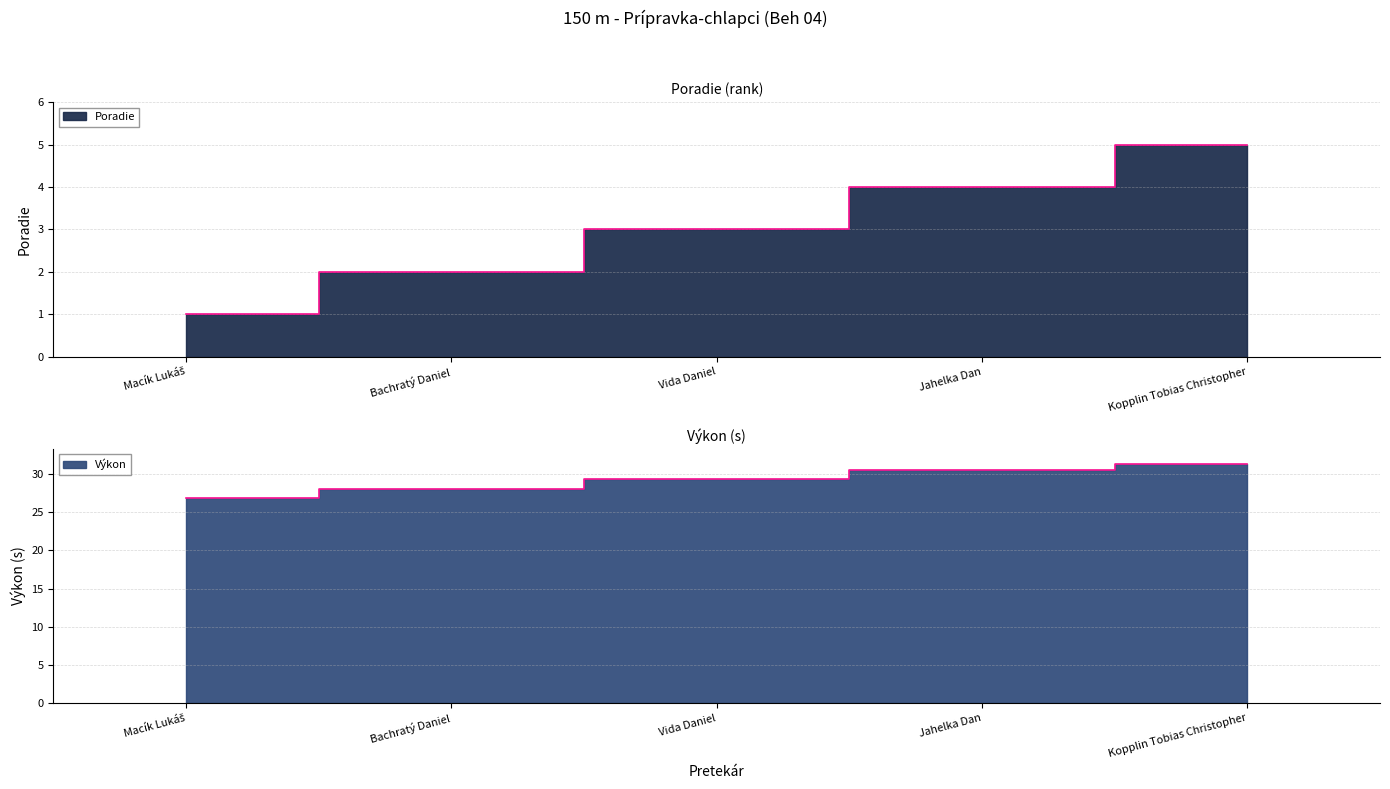

Which category has the highest value in the Výkon series?

Kopplin Tobias Christopher